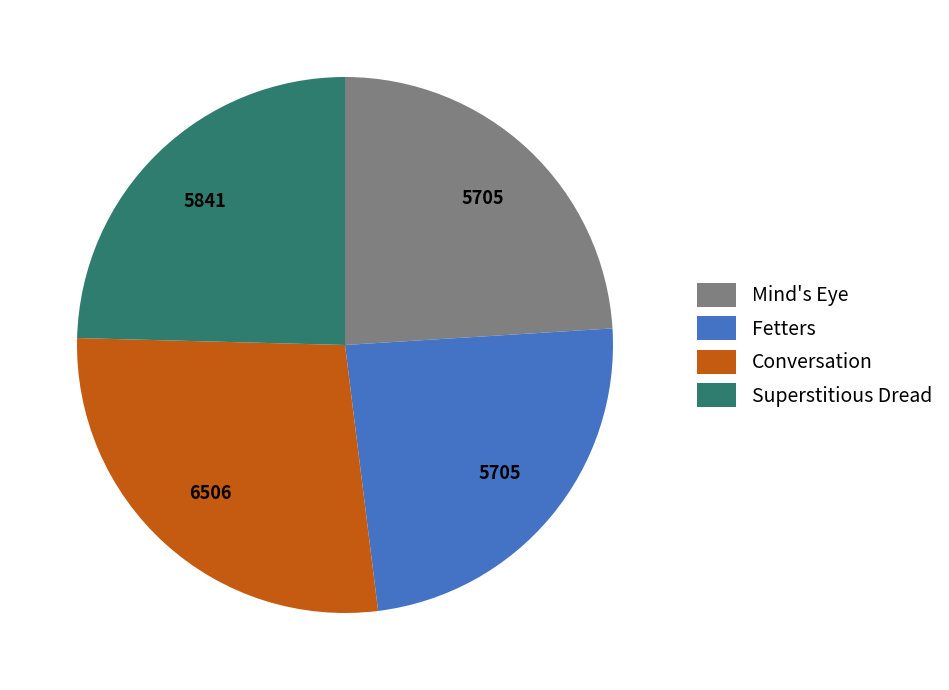

Is it true that Mind's Eye is 32% of the pie?

False